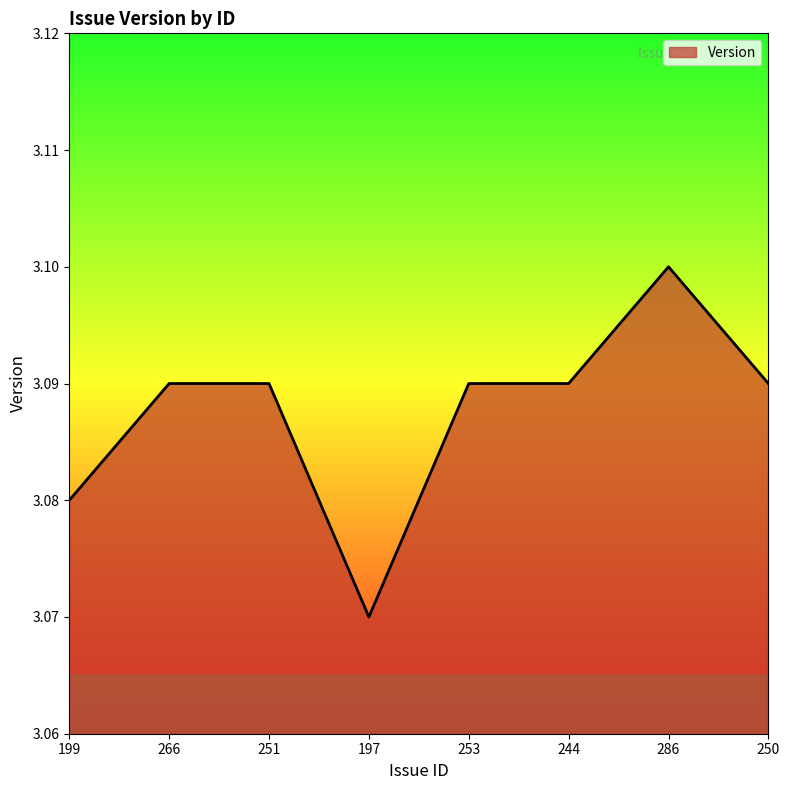

Which category has the highest value across all series?

286